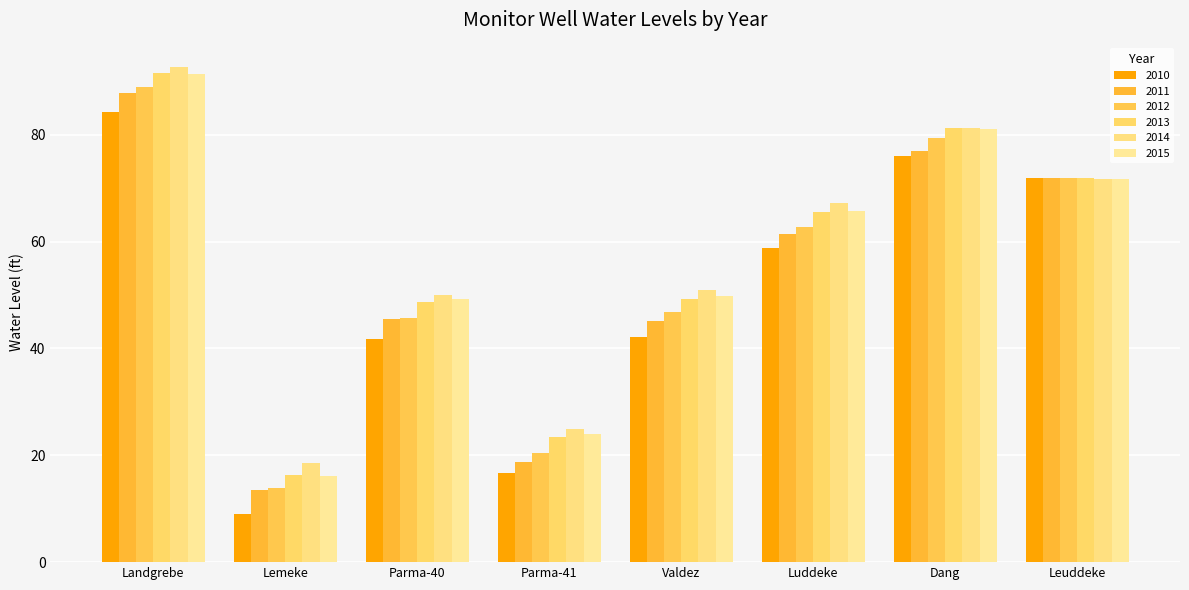

What is the difference between the second highest and second lowest values in the 2015 series?

57.0